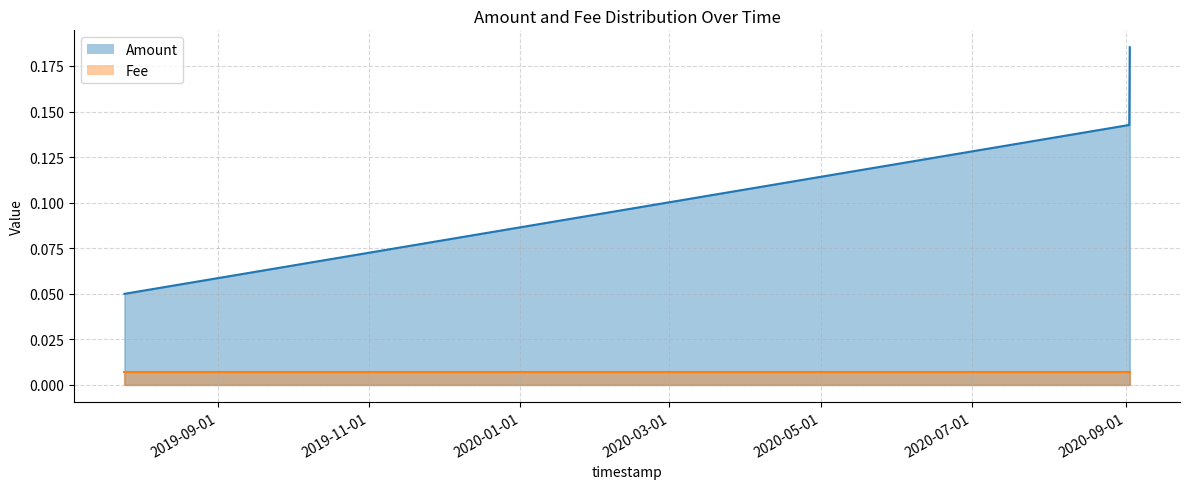

Does the chart have visible grid lines?

Yes